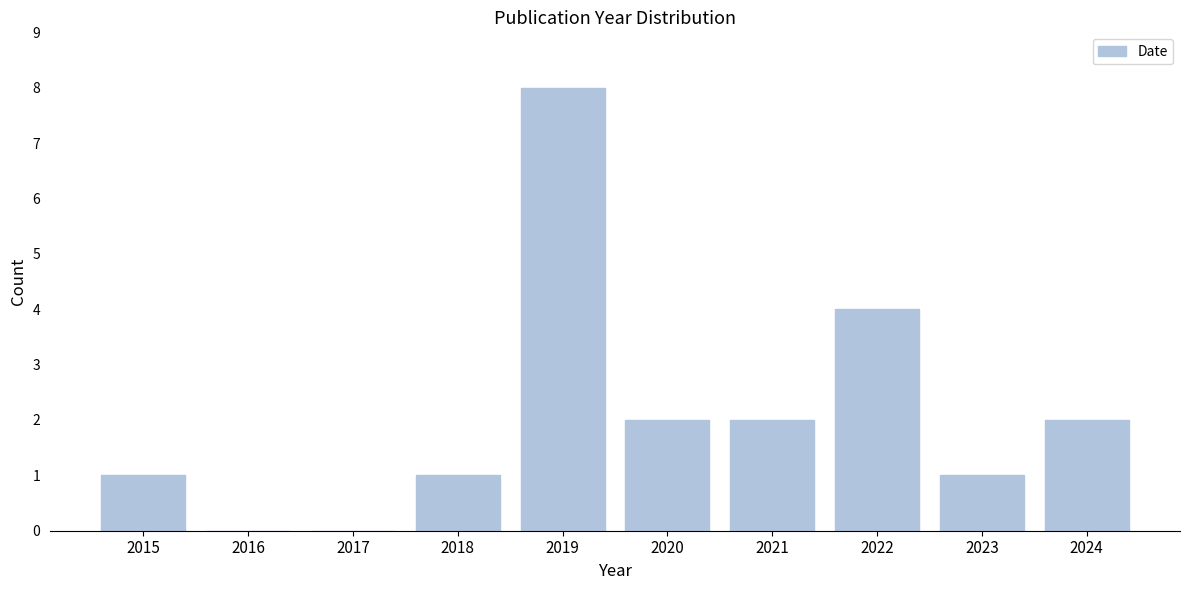

Reading left to right, transcribe all the data shown in this chart.

2015=1	2016=0	2017=0	2018=1	2019=8	2020=2	2021=2	2022=4	2023=1	2024=2